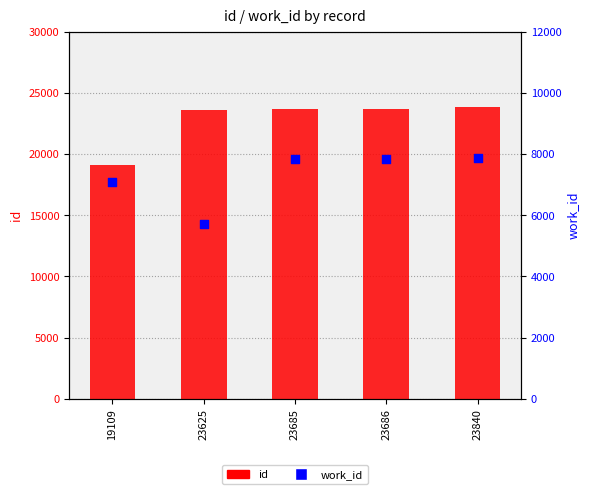

Which series has the largest Y range (max minus min)?

id